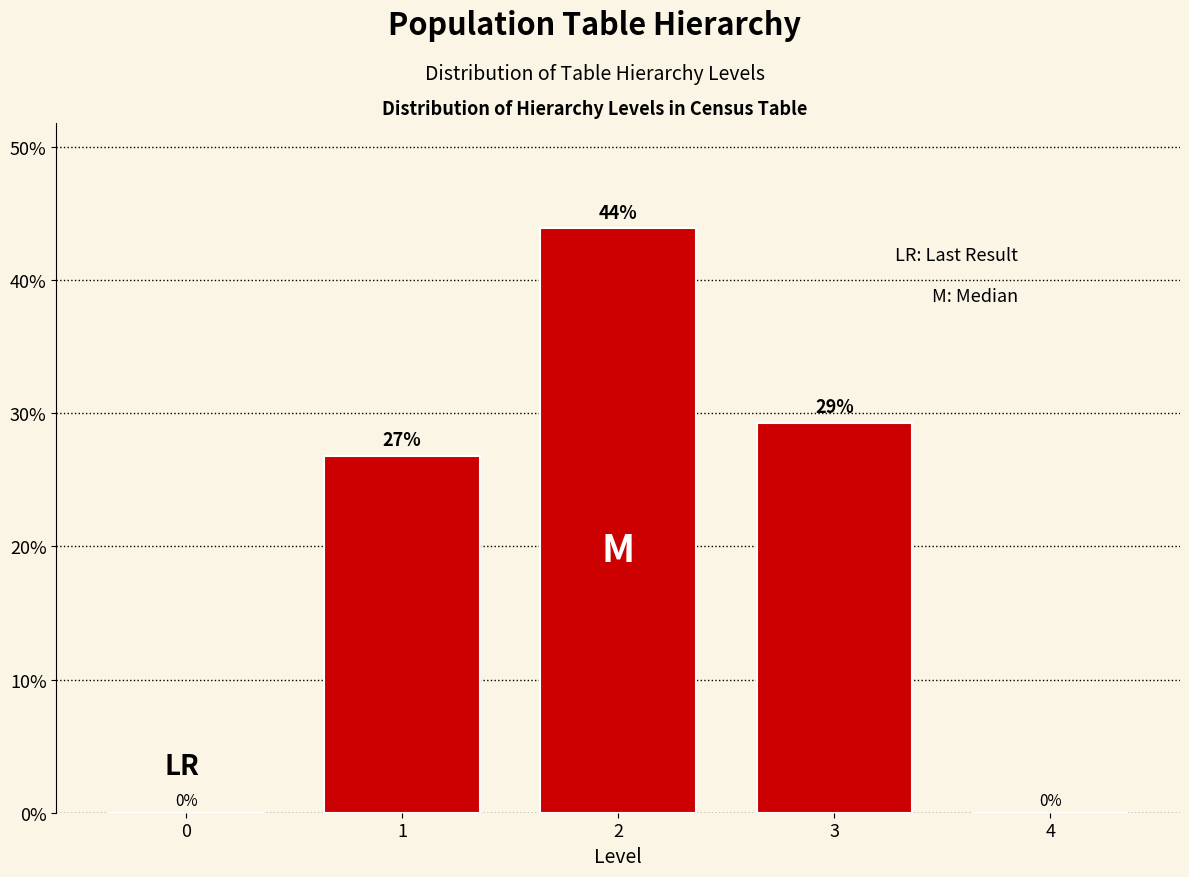

The value at 4 is -14.3. True or false?

False